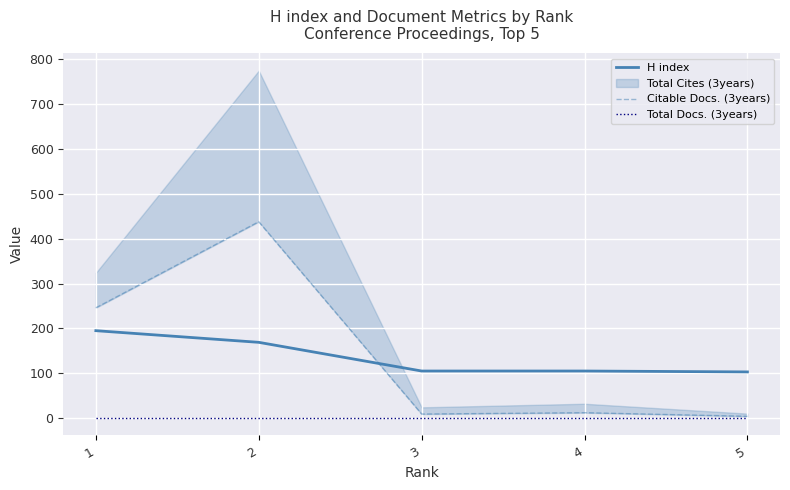

True or false: Citable Docs. (3years) has a value of 12 at 4.

True